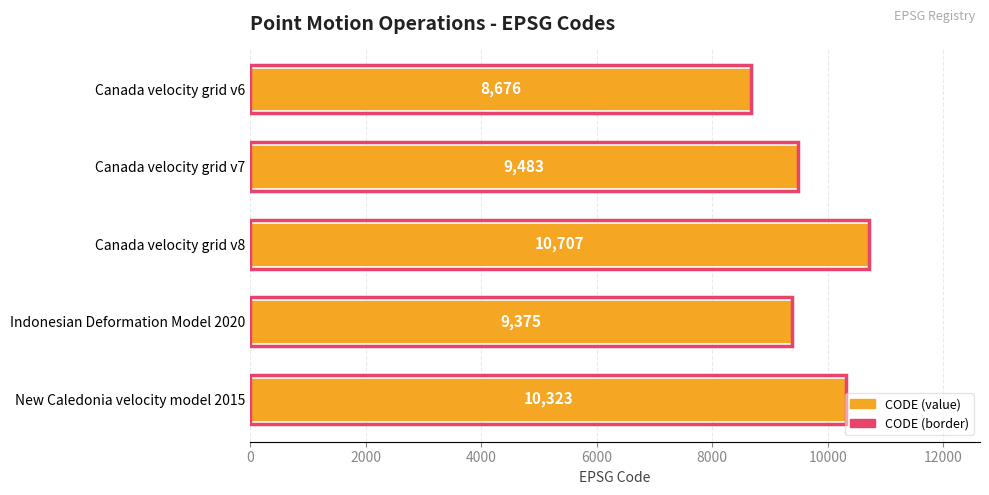

How many groups of bars are there?

5